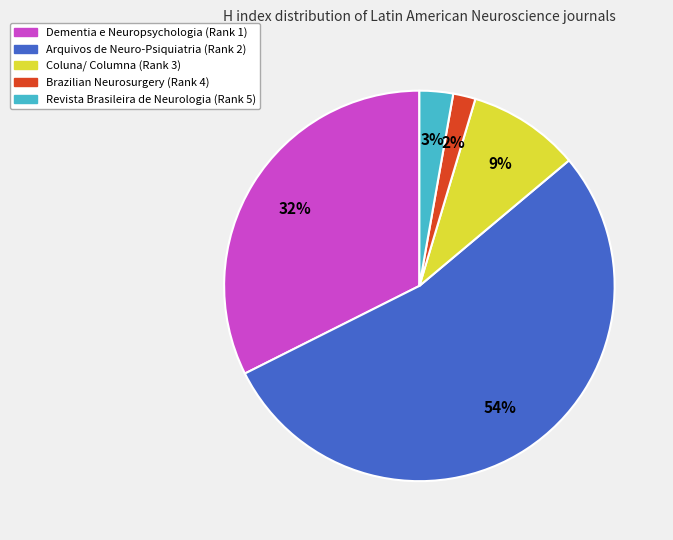

Which slice is the smallest?

Brazilian Neurosurgery (Rank 4)